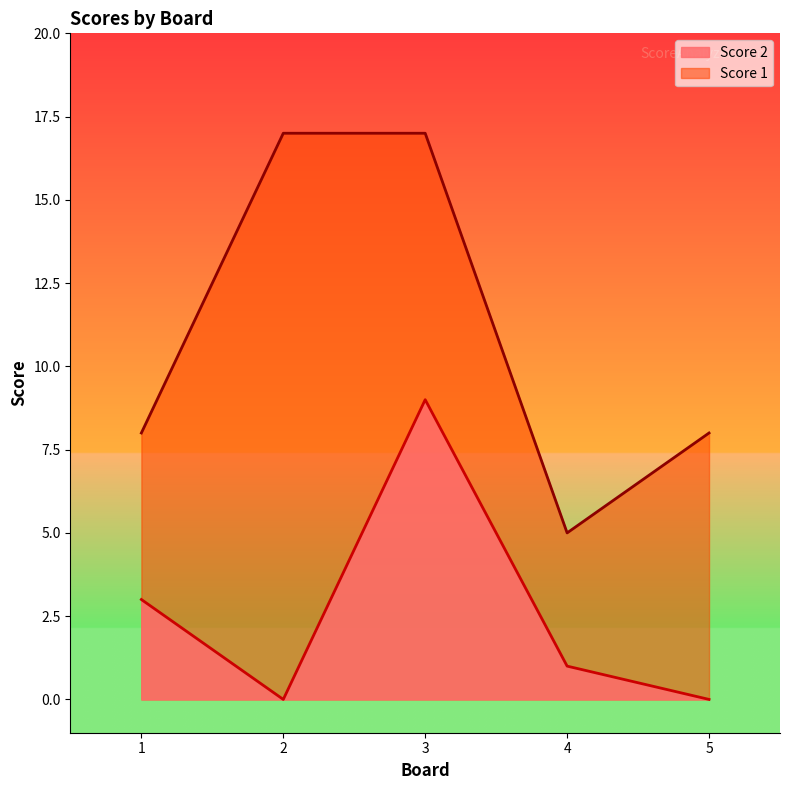

What is the difference between the maximum and minimum values in the Score 1 series?

12